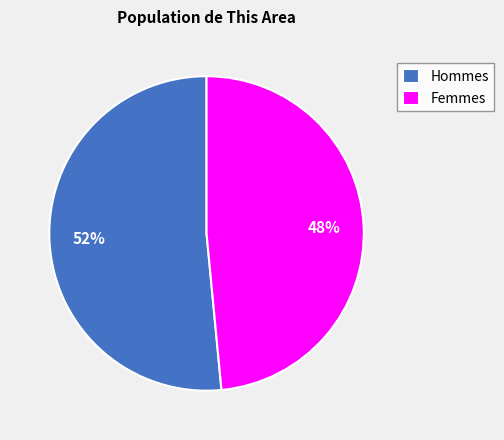

To the nearest percent, what portion does Hommes represent?

52%